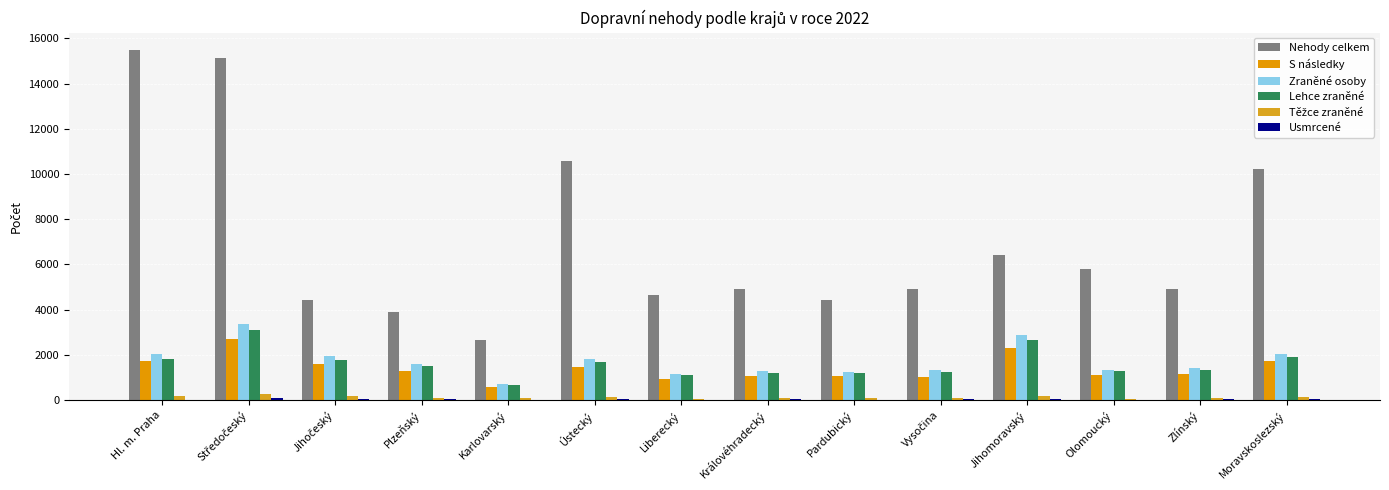

What is the label of the 11th bar from the right?

Plzeňský